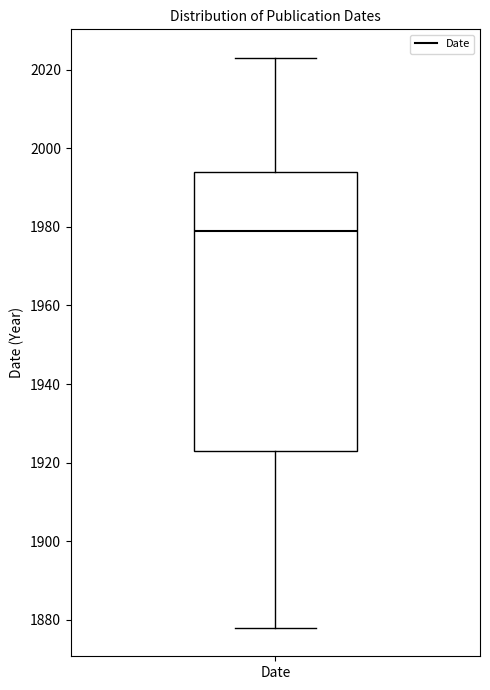

Transcribe this box plot: give where the median line is, the range the box spans, and where the two whiskers end, as read against the y-axis. The values are not printed on the chart, so give them approximately, as read against the axis.

median 1980, box 1924 to 1994, whiskers 1878 to 2024